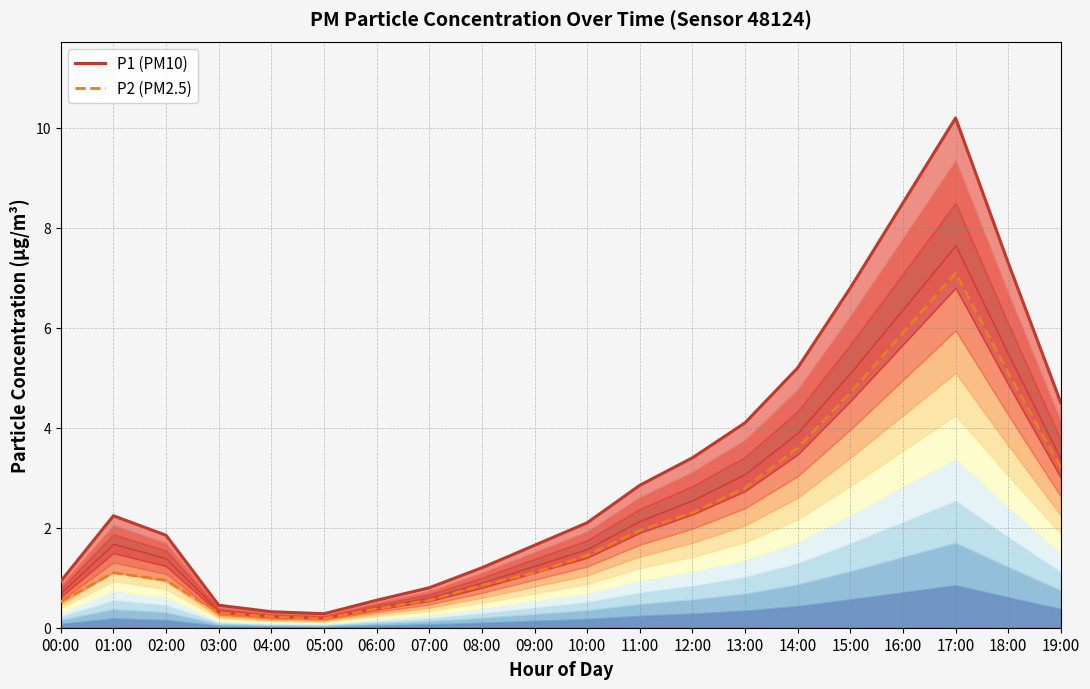

At which category does P1 (PM10) reach its first local peak?

01:00